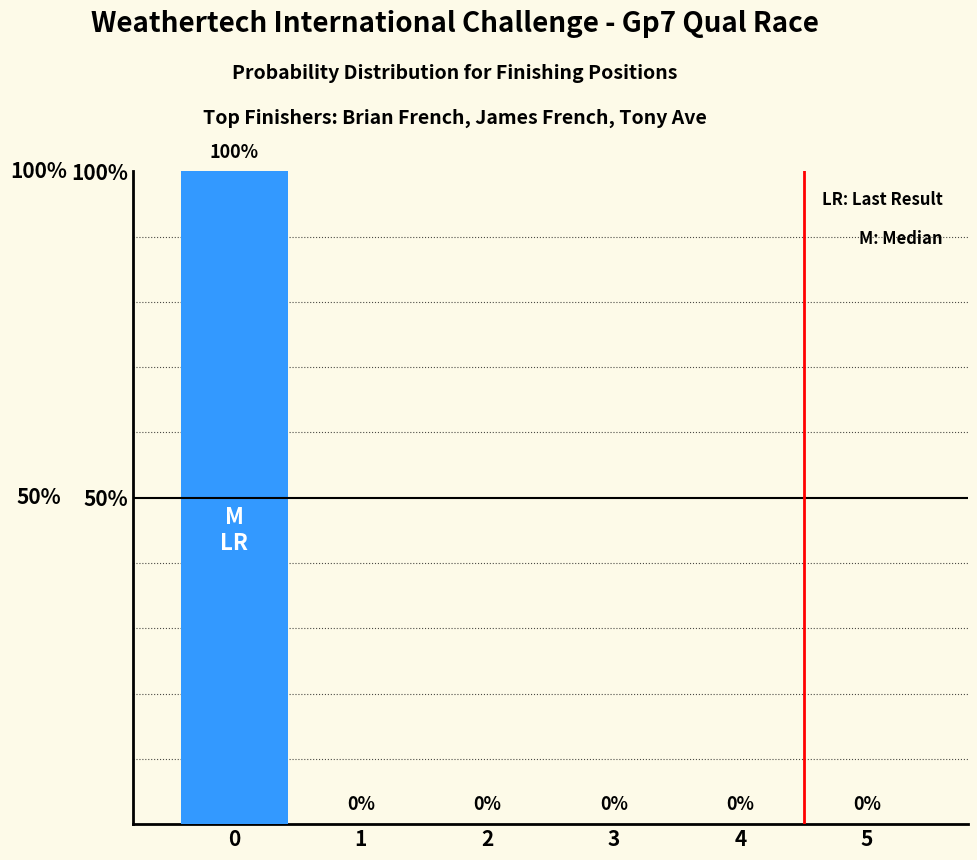

What is the average value?

17